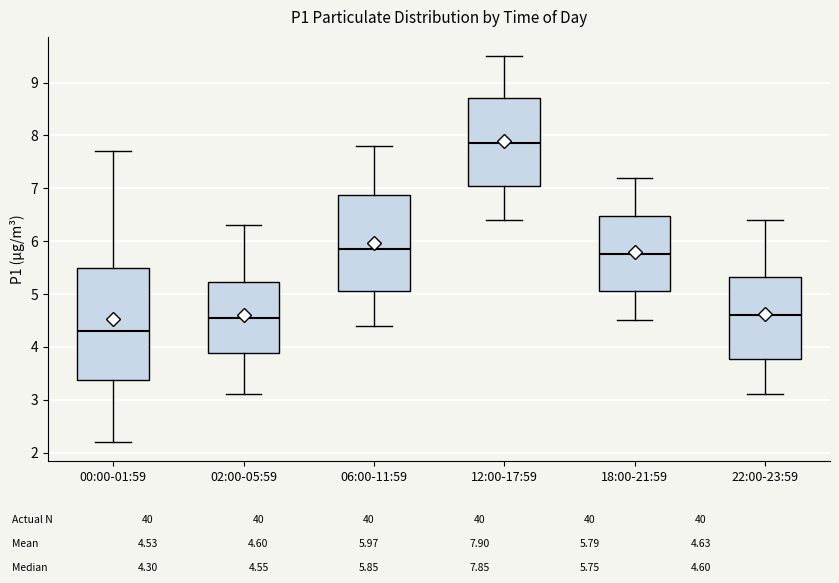

Where does the upper whisker of the box for 18:00-21:59 end on the y-axis? The values are not printed on the chart, so give them approximately, as read against the axis.

7.2